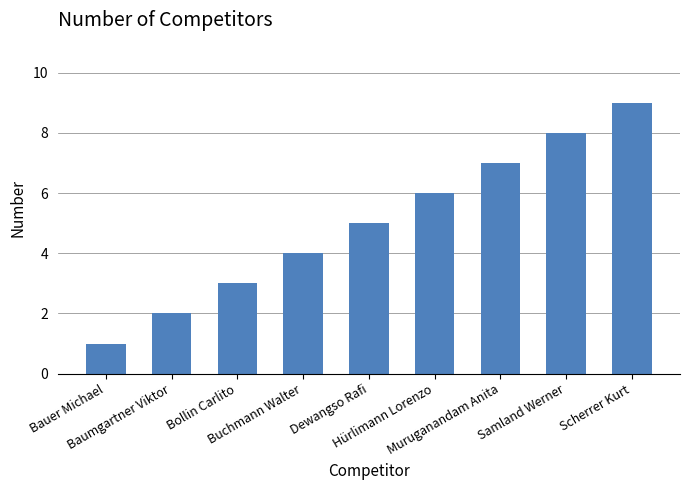

Does the chart contain any negative values?

No